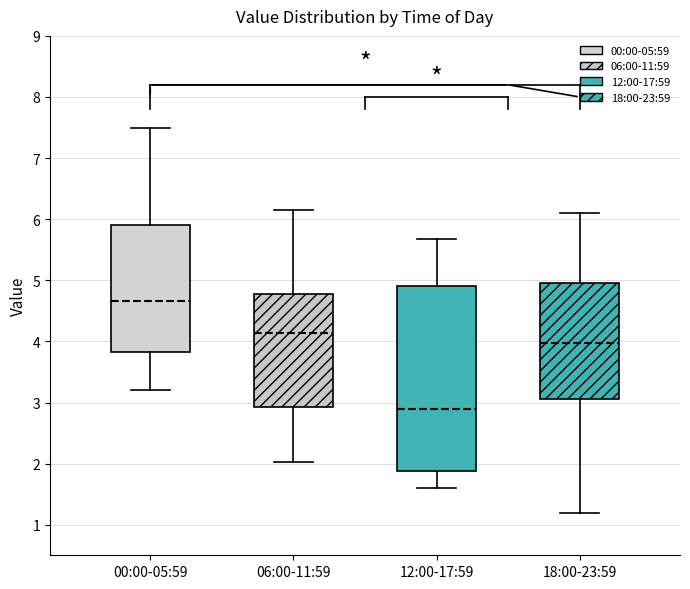

Which box's median line is the lowest?

12:00-17:59